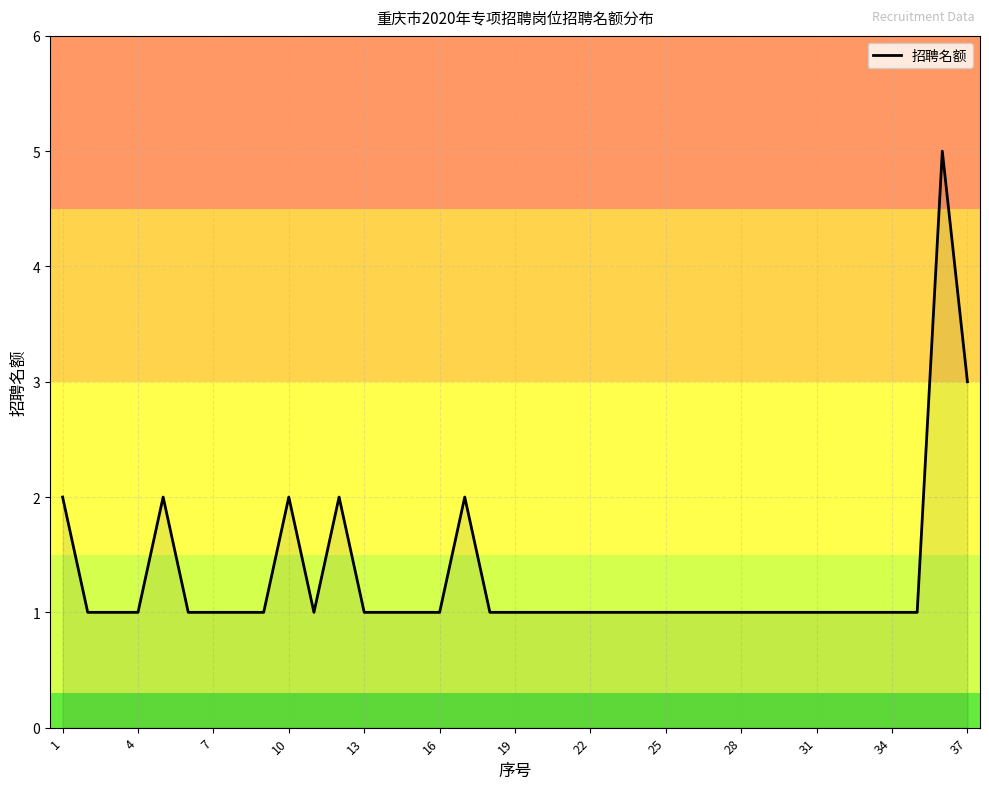

The chart shows a value of 1 at 28. True or false?

True